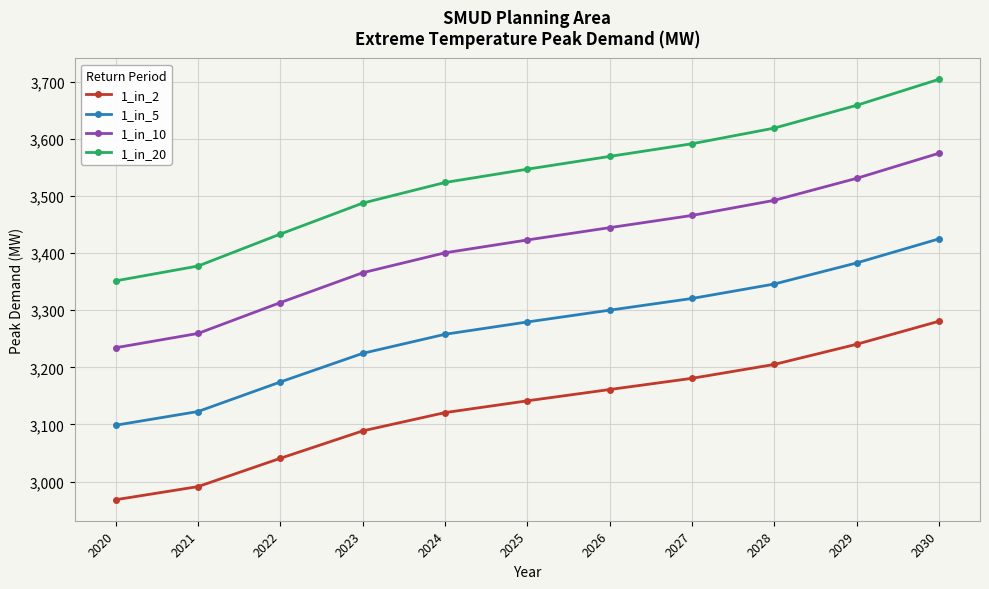

True or false: 1_in_2 and 1_in_20 cross at least once.

False